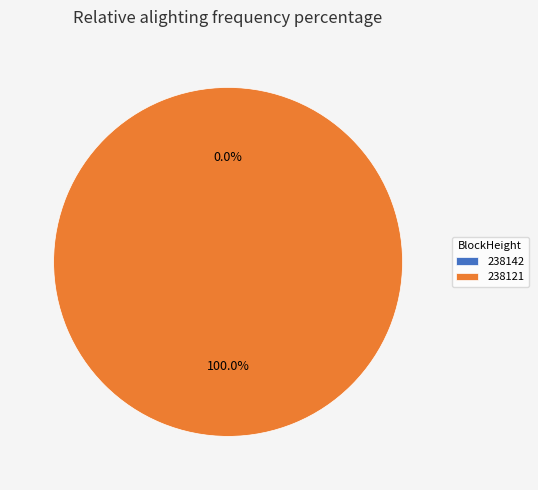

Rank the categories by value from lowest to highest.

238142, 238121